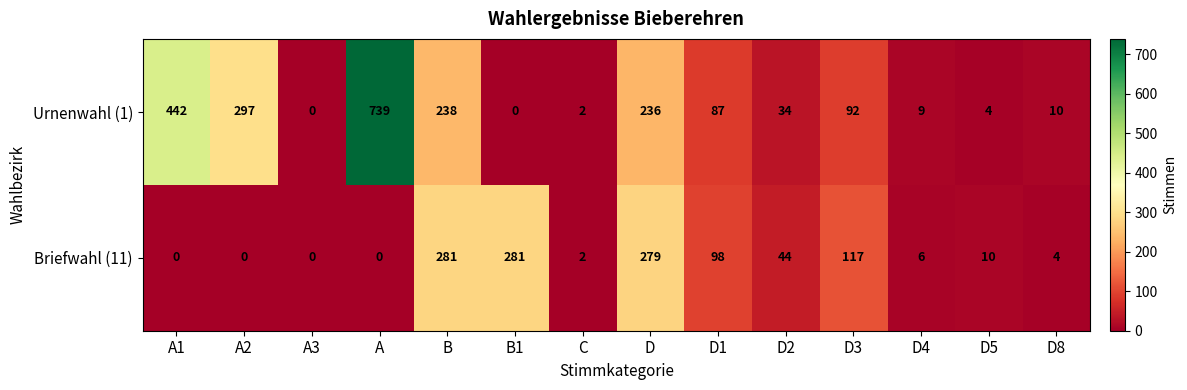

The Urnenwahl (1) series shows 702 at A1. True or false?

False